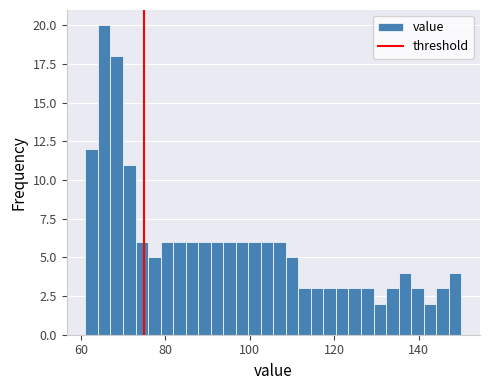

Around what value on the x-axis is the tallest bar? Give the approximate position of its centre, as read against the axis.

66